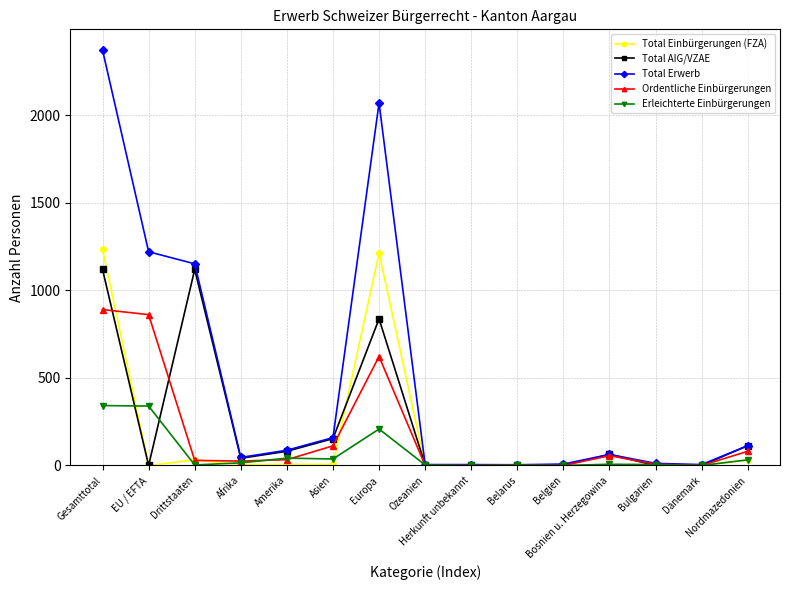

The Erleichterte Einbürgerungen series shows 95 at Gesamttotal. True or false?

False